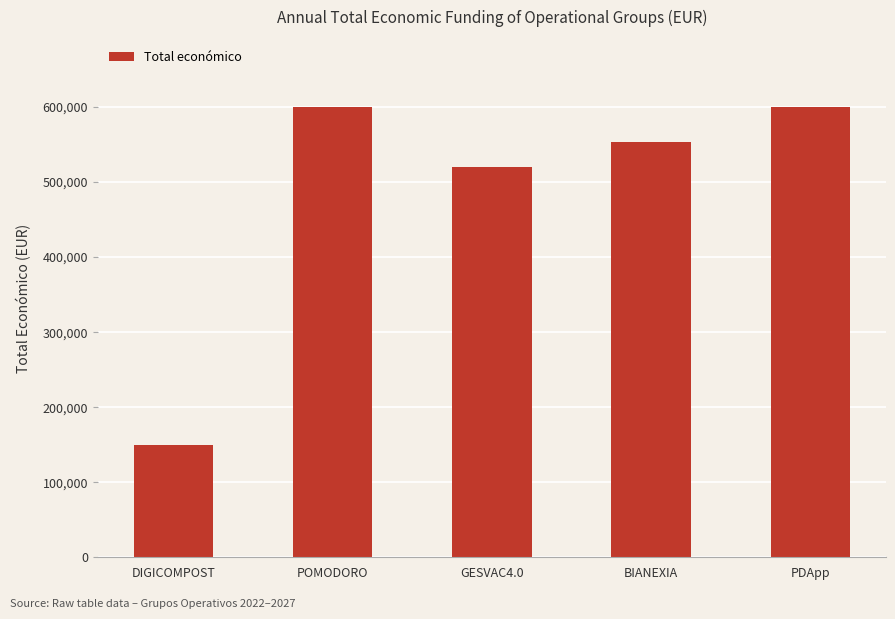

Count the number of categories in the chart.

5